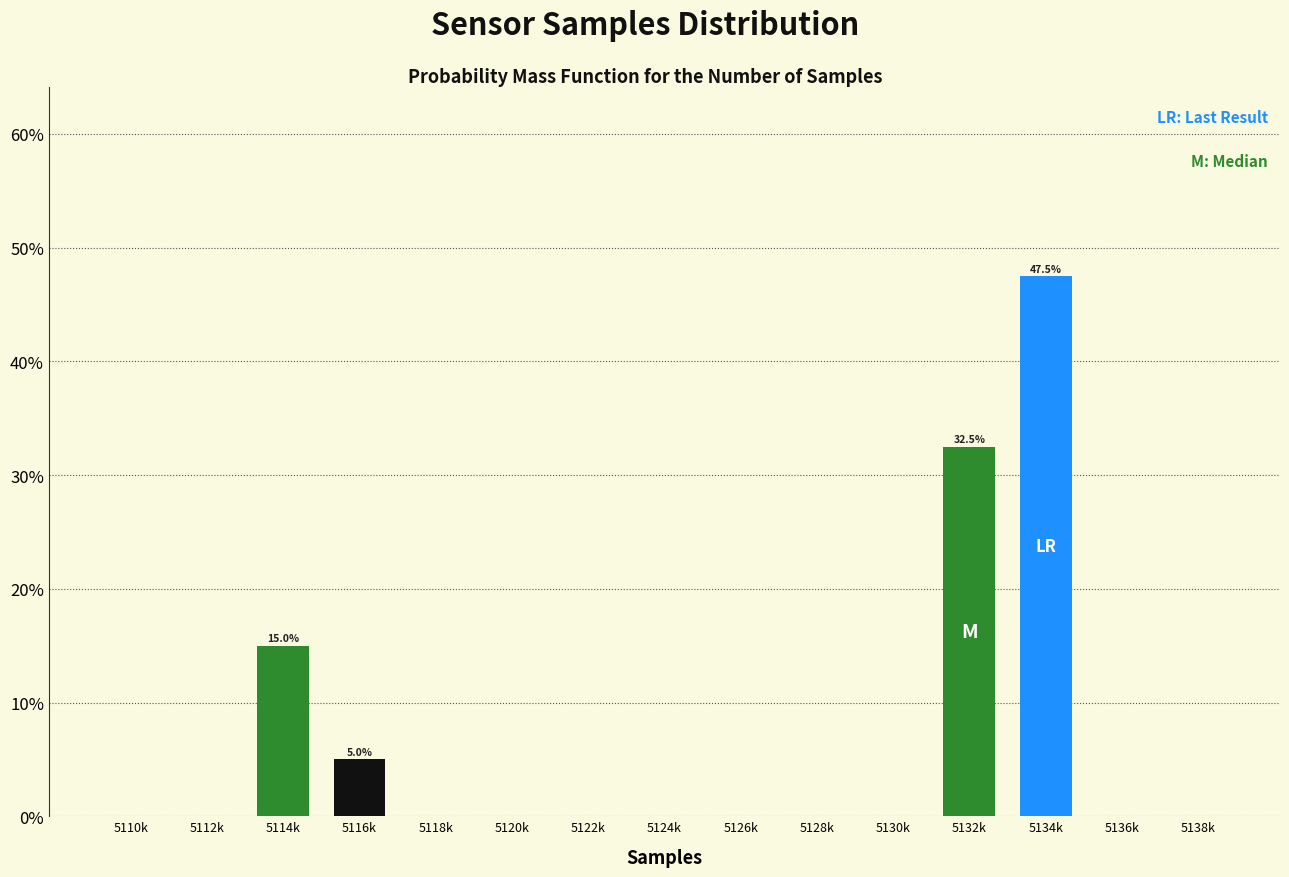

Reading left to right, transcribe all the data shown in this chart.

5110k=0.0	5112k=0.0	5114k=15.0	5116k=5.0	5118k=0.0	5120k=0.0	5122k=0.0	5124k=0.0	5126k=0.0	5128k=0.0	5130k=0.0	5132k=32.5	5134k=47.5	5136k=0.0	5138k=0.0